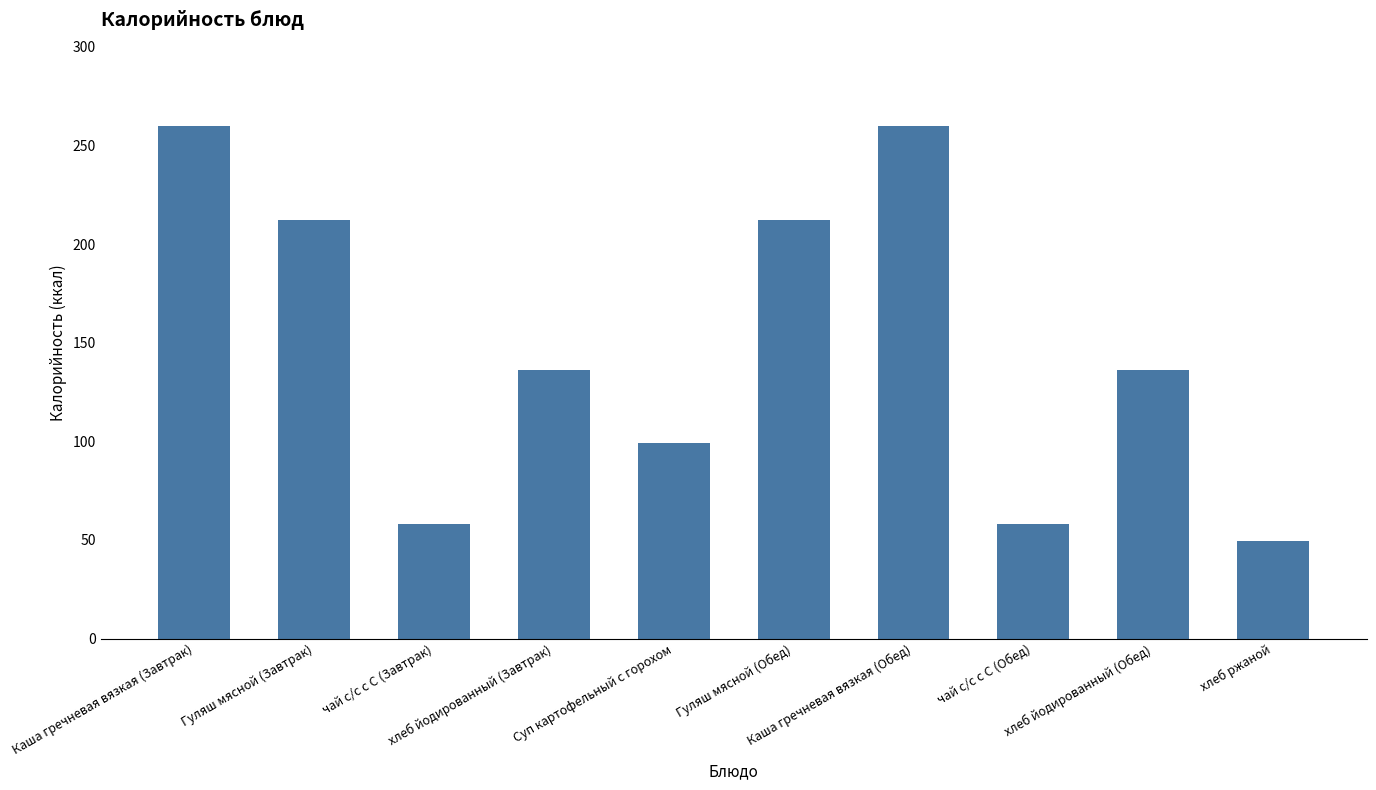

Reading left to right, what are all the values shown in this chart?

Каша гречневая вязкая (Завтрак)=260.0	Гуляш мясной (Завтрак)=212.3	чай с/с с С (Завтрак)=58.0	хлеб йодированный (Завтрак)=136.0	Суп картофельный с горохом=99.0	Гуляш мясной (Обед)=212.3	Каша гречневая вязкая (Обед)=260.0	чай с/с с С (Обед)=58.0	хлеб йодированный (Обед)=136.0	хлеб ржаной=49.6